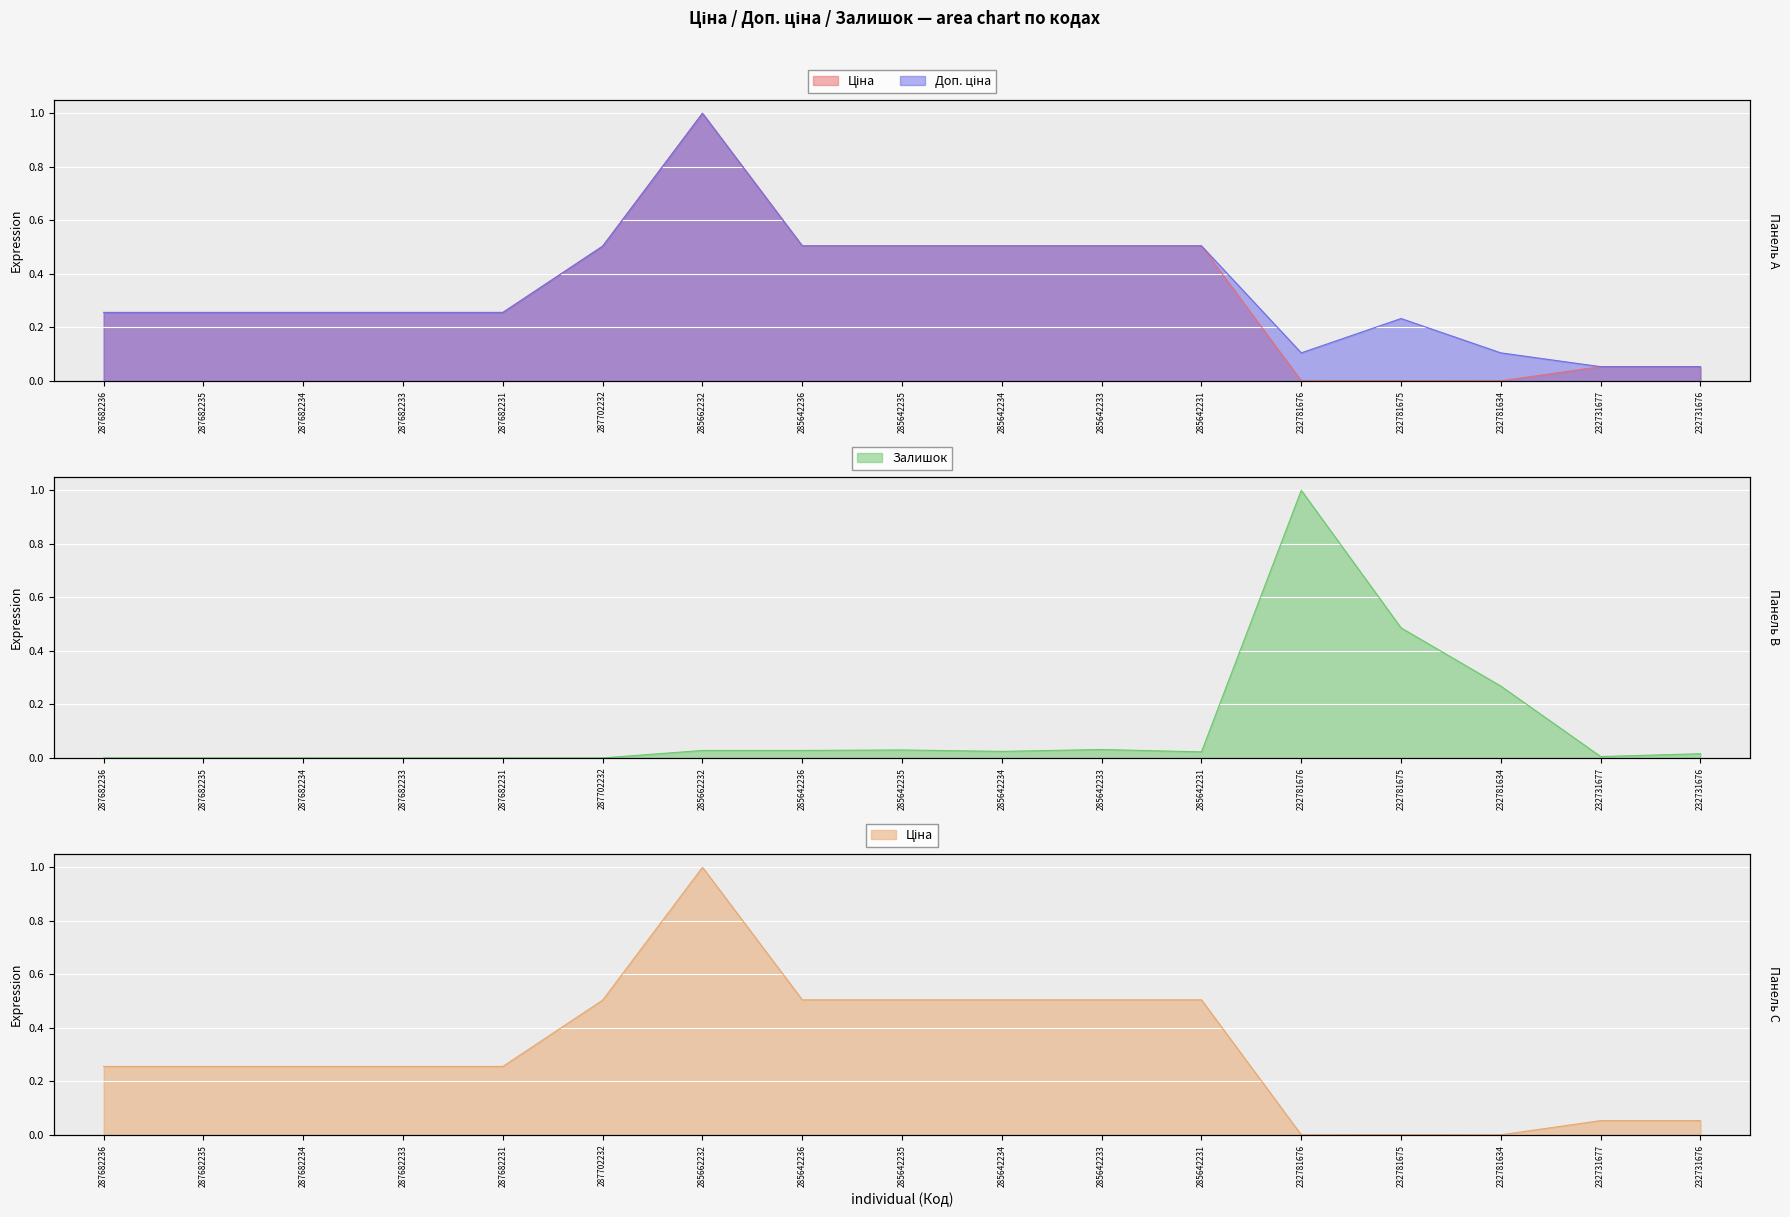

Reading right to left, what are all the values shown in this chart?

Ціна: 232731676=0.1	232731677=0.1	232781634=0.0	232781675=0.0	232781676=0.0	285642231=0.5	285642233=0.5	285642234=0.5	285642235=0.5	285642236=0.5	285662232=1.0	287702232=0.5	287682231=0.3	287682233=0.3	287682234=0.3	287682235=0.3	287682236=0.3
Доп. ціна: 232731676=0.1	232731677=0.1	232781634=0.1	232781675=0.2	232781676=0.1	285642231=0.5	285642233=0.5	285642234=0.5	285642235=0.5	285642236=0.5	285662232=1.0	287702232=0.5	287682231=0.3	287682233=0.3	287682234=0.3	287682235=0.3	287682236=0.3
Залишок: 232731676=0.0	232731677=0.0	232781634=0.3	232781675=0.5	232781676=1.0	285642231=0.0	285642233=0.0	285642234=0.0	285642235=0.0	285642236=0.0	285662232=0.0	287702232=0.0	287682231=0.0	287682233=0.0	287682234=0.0	287682235=0.0	287682236=0.0